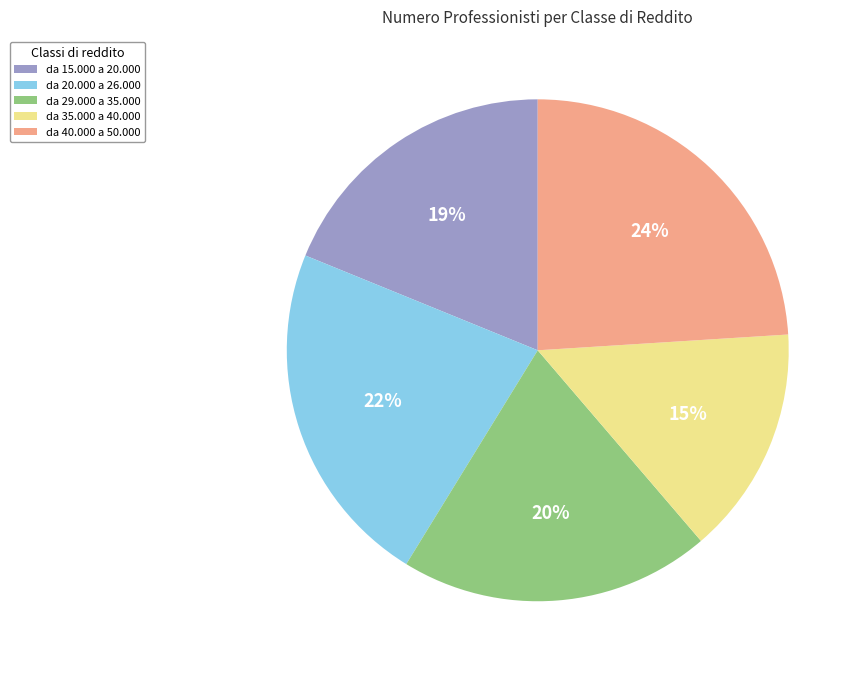

Which category has the smallest portion of the pie?

da 35.000 a 40.000